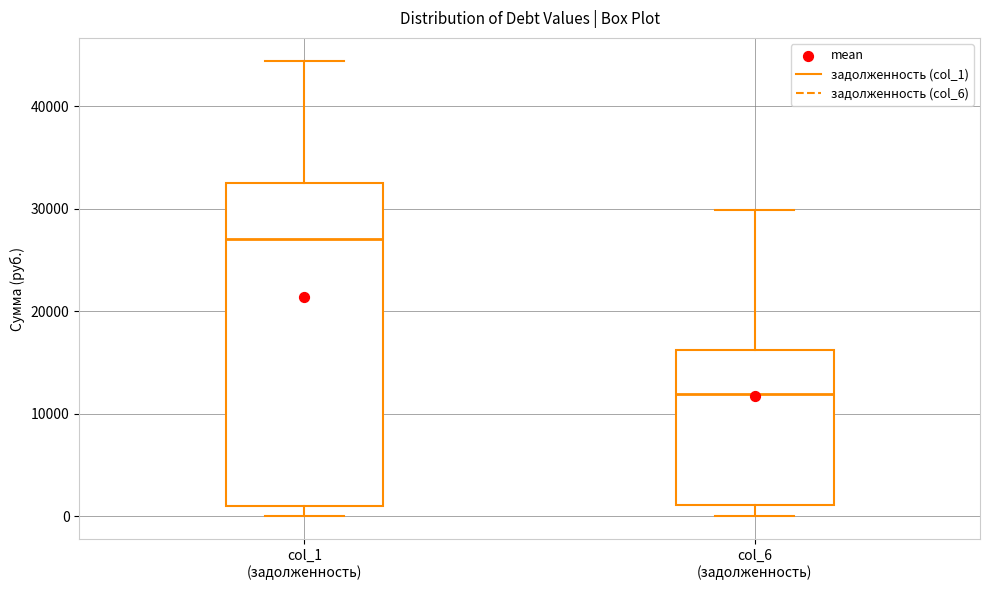

Reading left to right, read every box against the y-axis: the position of its median line, the range the box covers, and the ends of its whiskers. The values are not printed on the chart, so give them approximately, as read against the axis.

col_1 (задолженность): median 27000, box 1000 to 32000, whiskers 0 to 44000
col_6 (задолженность): median 12000, box 1000 to 16000, whiskers 0 to 30000